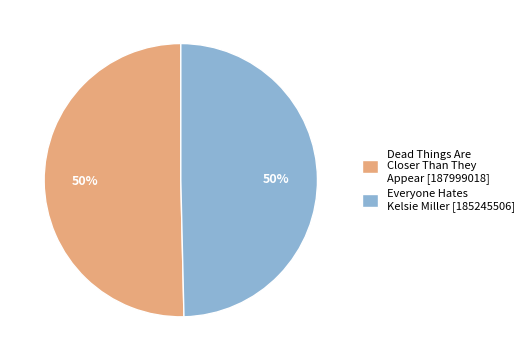

How many segments does this pie chart have?

2